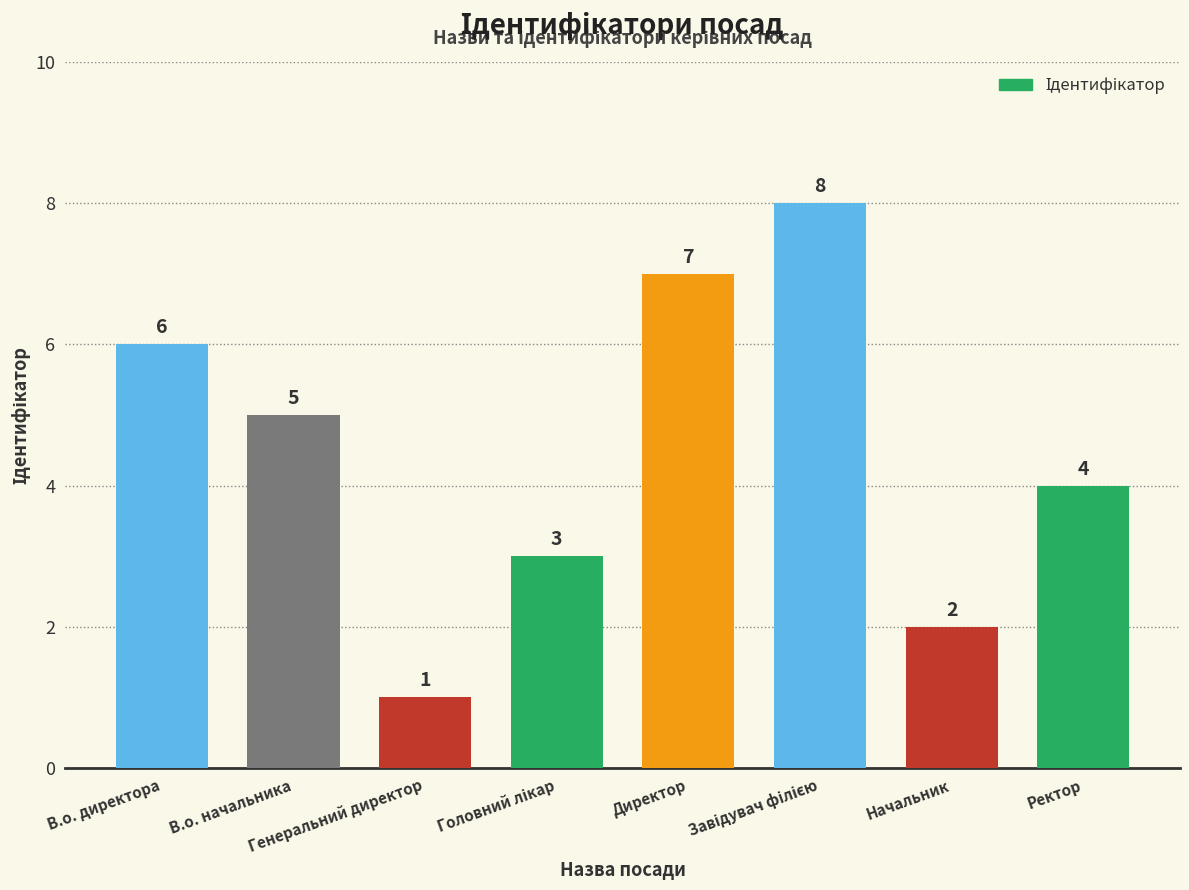

Is it true that the value at В.о. директора is 8?

False